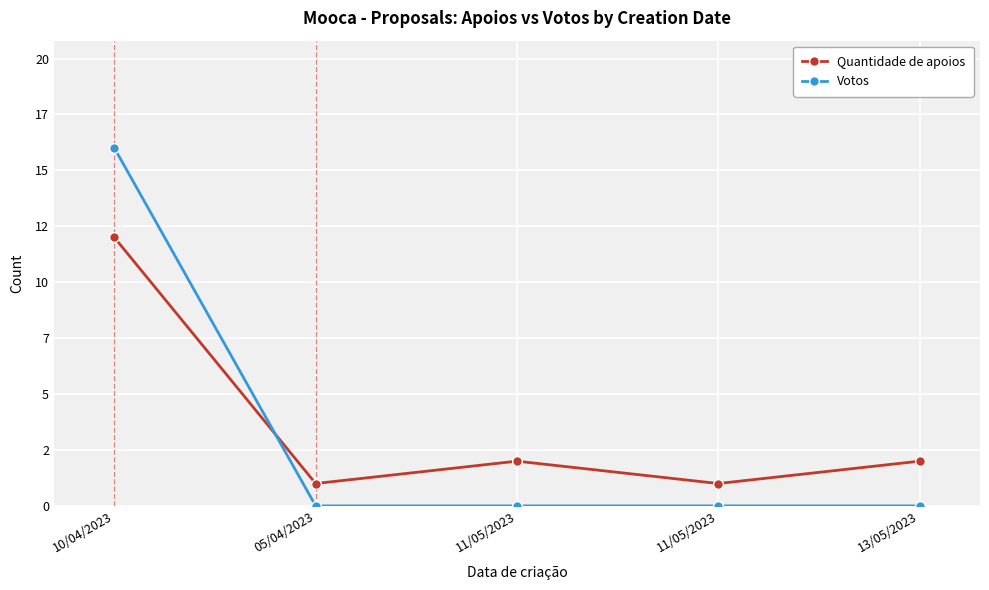

What are all the series names shown in the legend?

Quantidade de apoios, Votos